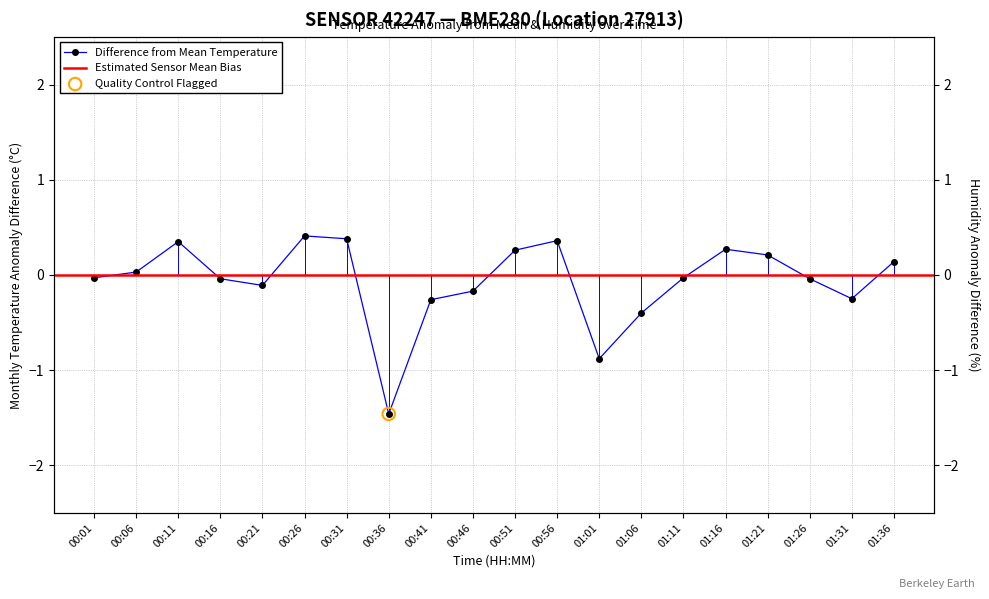

Between 01:31 and 00:11, which is larger?

00:11